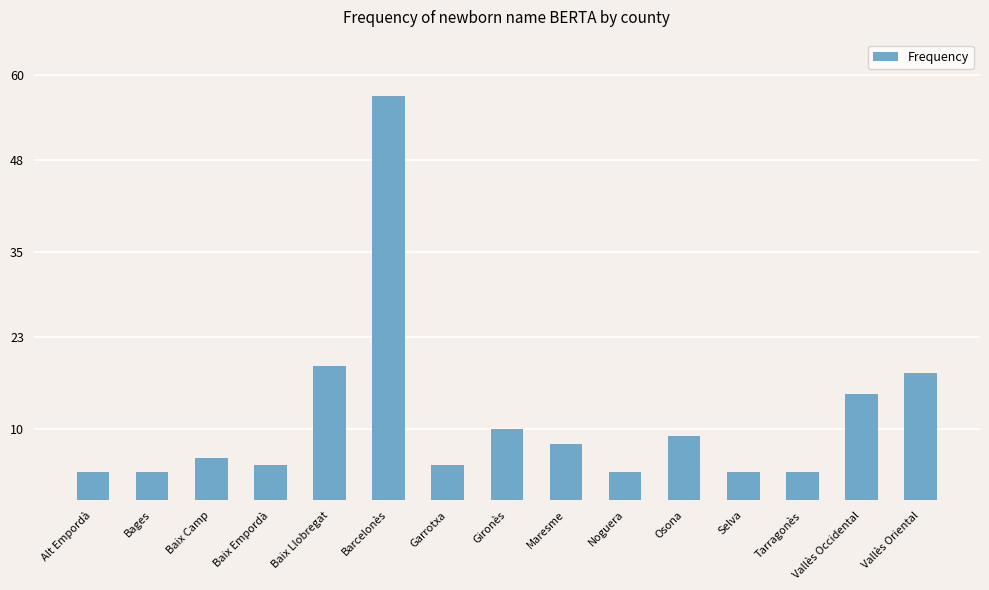

At which label is the value closest to 30?

Baix Llobregat